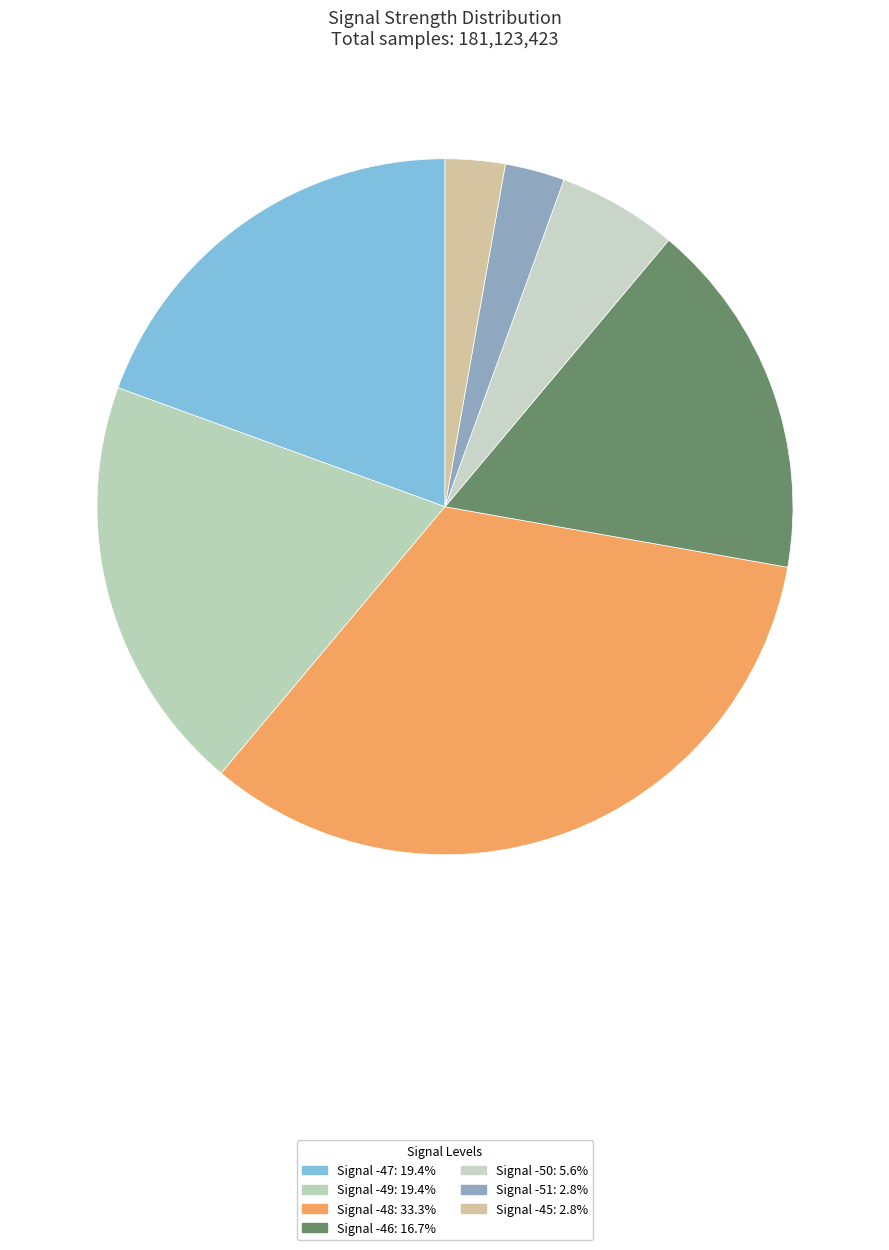

What is the largest slice in the pie chart?

-48